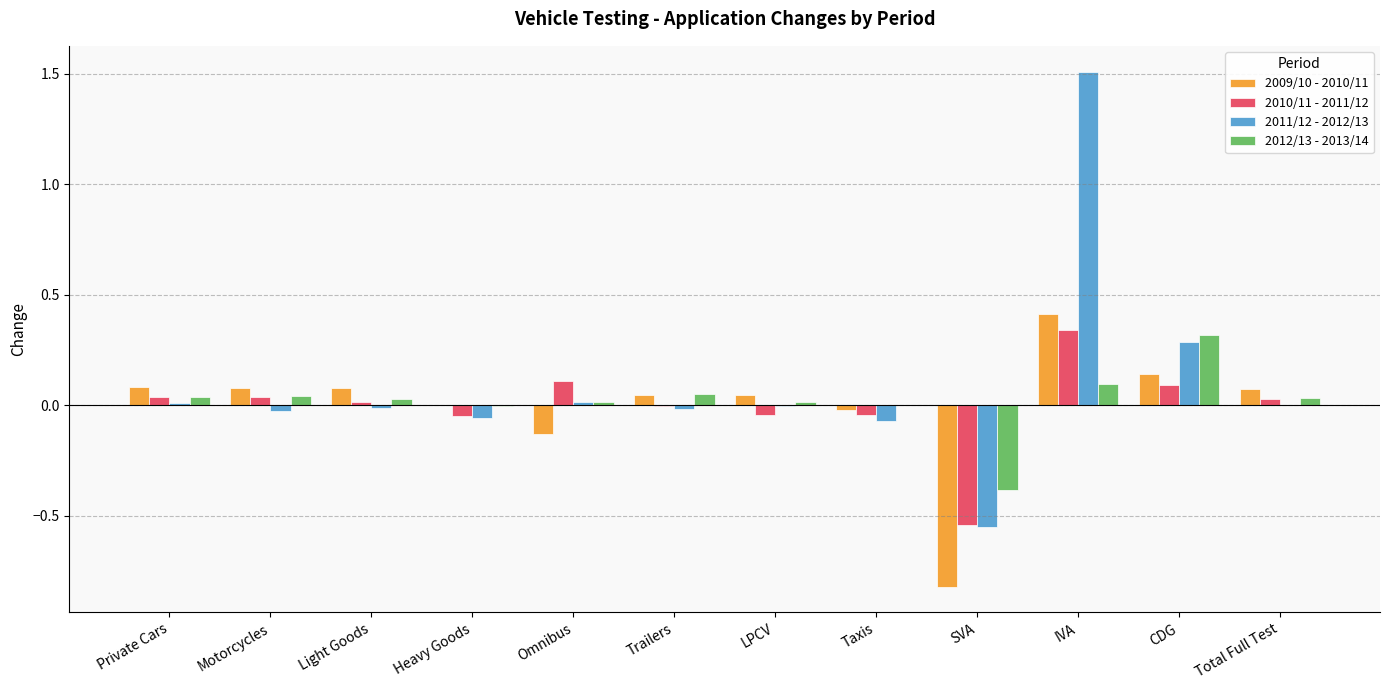

What is the maximum value for 2009/10 - 2010/11?

0.4